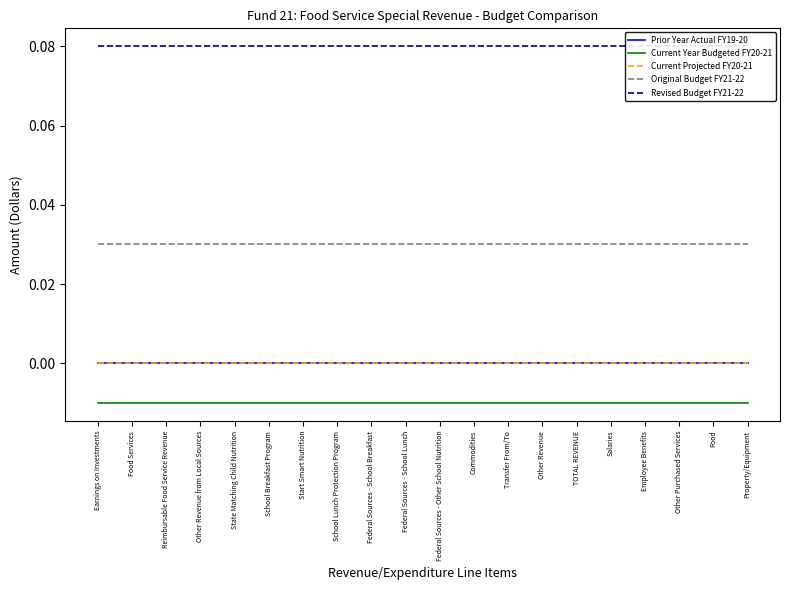

Between Commodities and State Matching Child Nutrition, which is larger?

Commodities